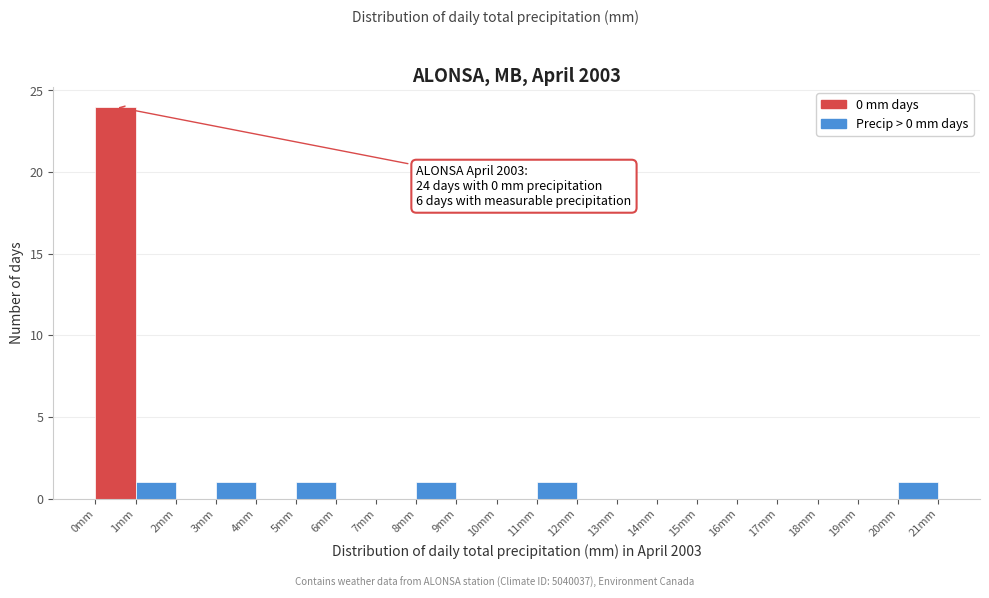

Which range on the x-axis has the tallest bar?

0 to 1